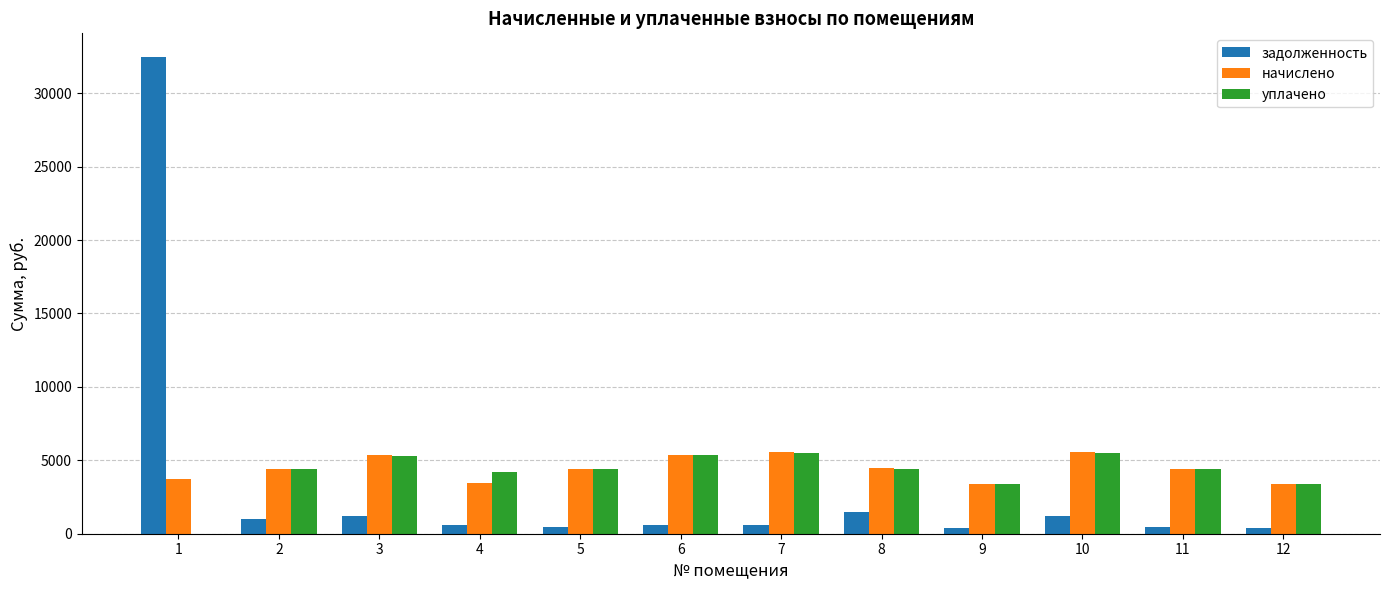

Are the bars grouped side by side (vs. stacked)?

Yes